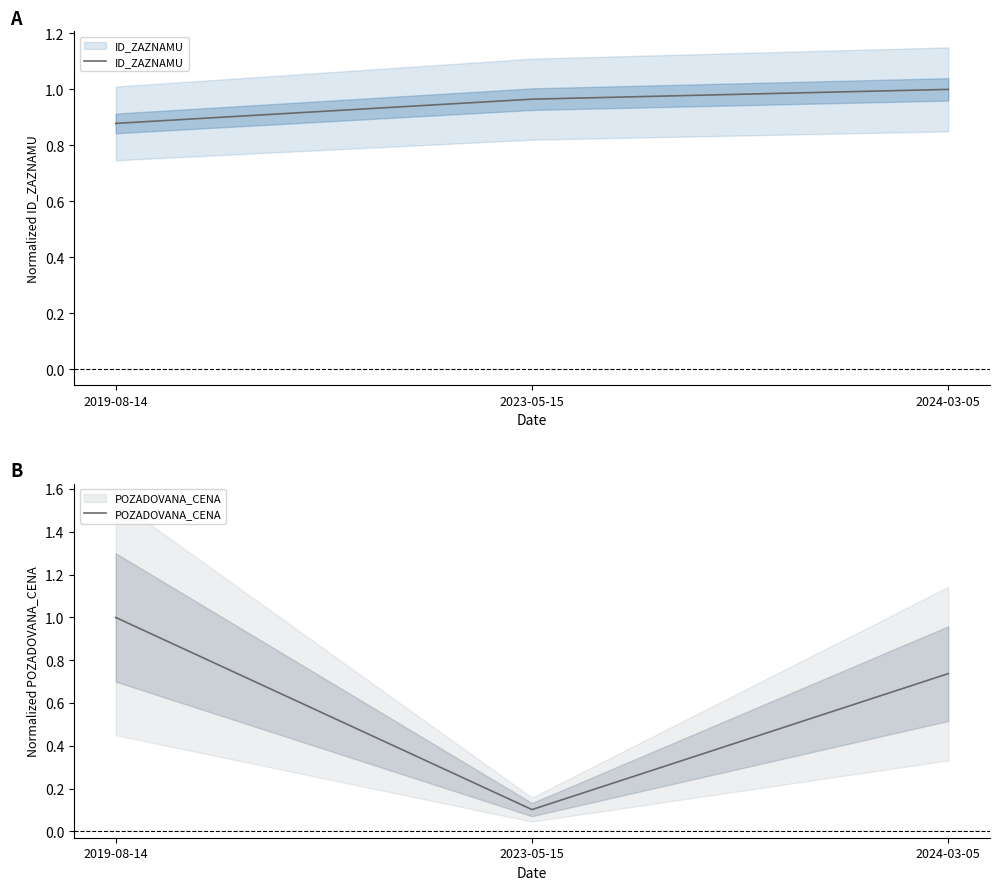

What is the spread (max minus min) of values at 2023-05-15?

0.9